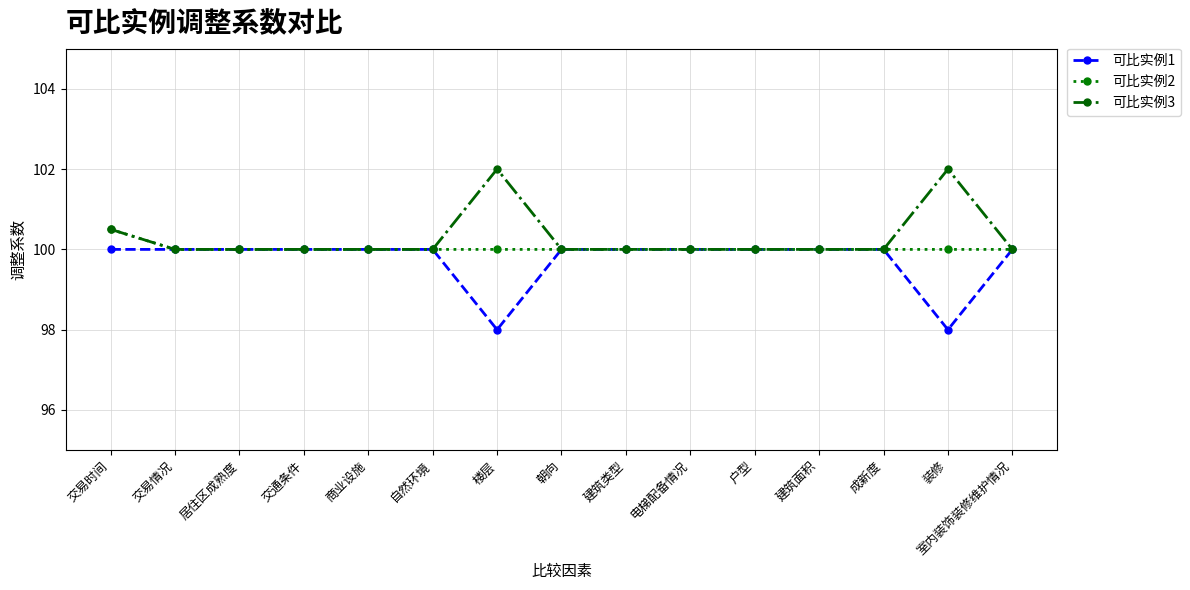

What are all the series names shown in the legend?

可比实例1, 可比实例2, 可比实例3